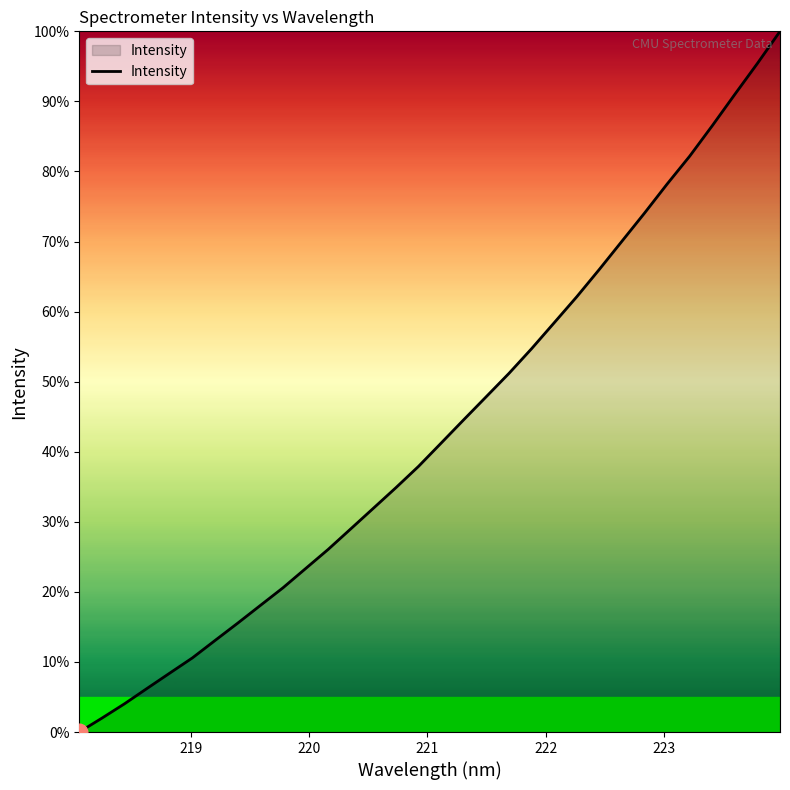

What is the greatest value displayed?

100.0